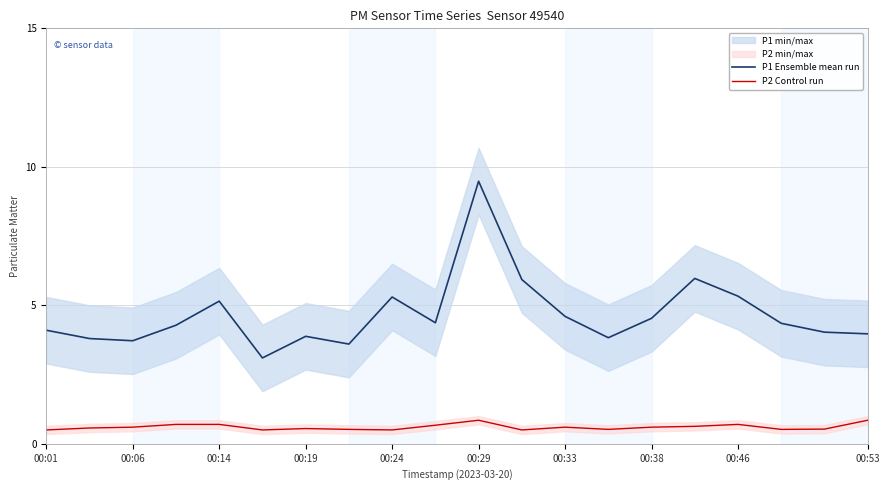

What is the difference between the maximum and minimum values in the P2 Control run series?

0.3